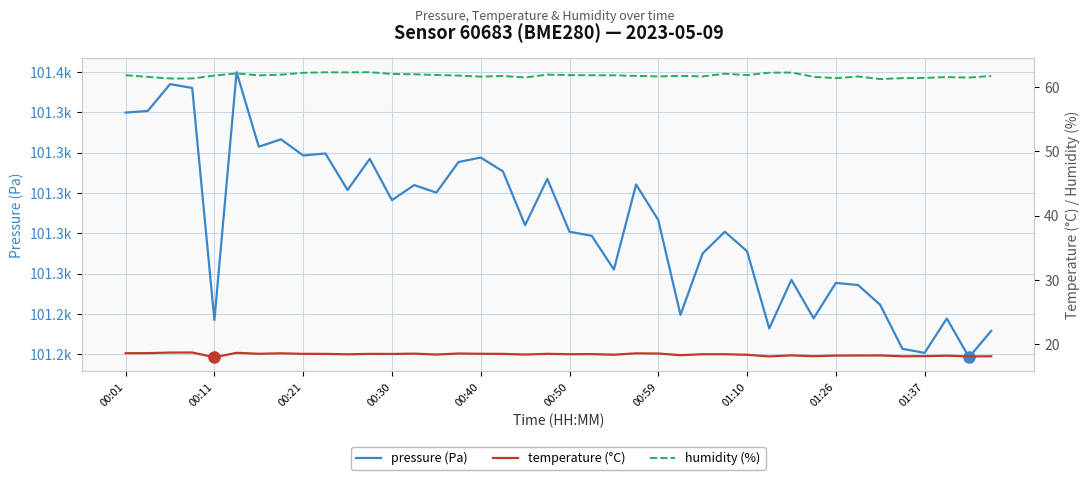

How many values in the pressure (Pa) series exceed 101286?

20